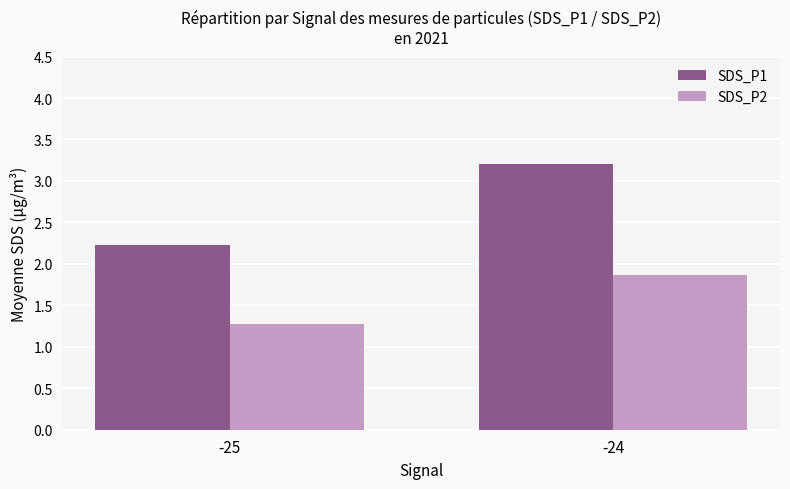

What is the total value across all series at -25?

3.5